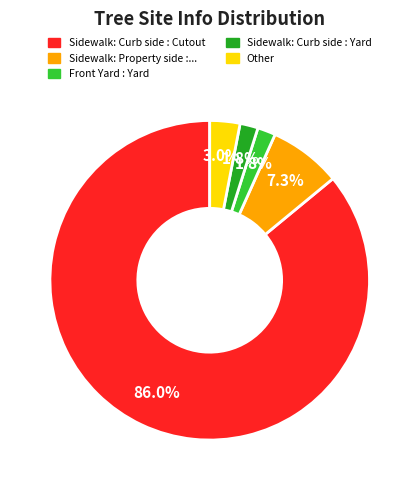

To the nearest percent, what is the difference between the largest and smallest slice percentages?

84%